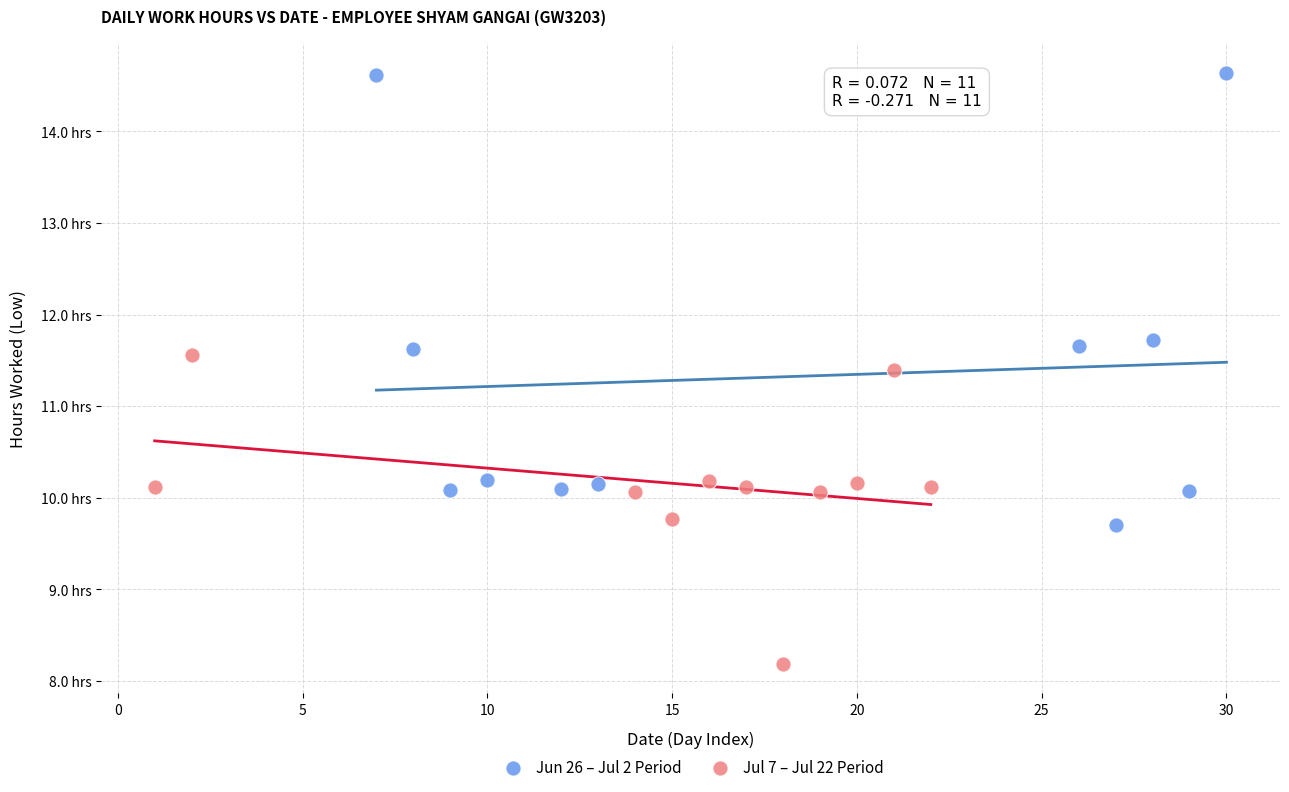

Which series has the widest spread of Y values?

Jun 26 – Jul 2 Period